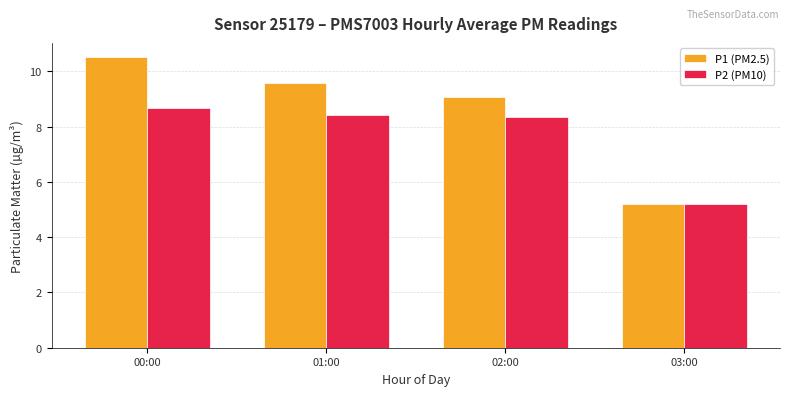

How many values in the P2 (PM10) series exceed 8?

3